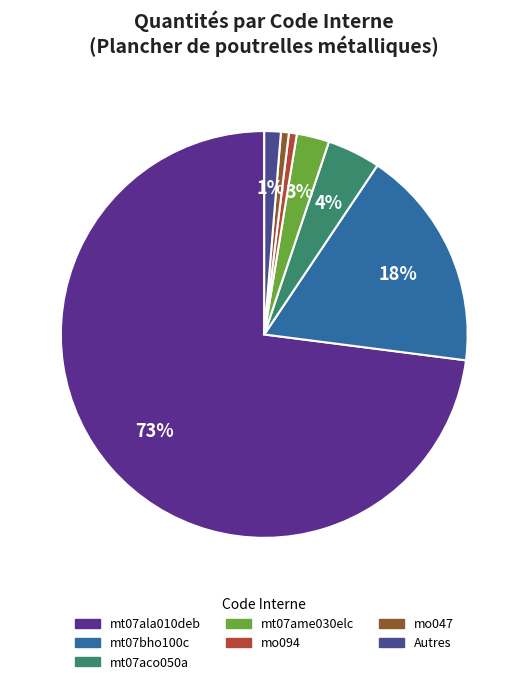

How many segments does this pie chart have?

7